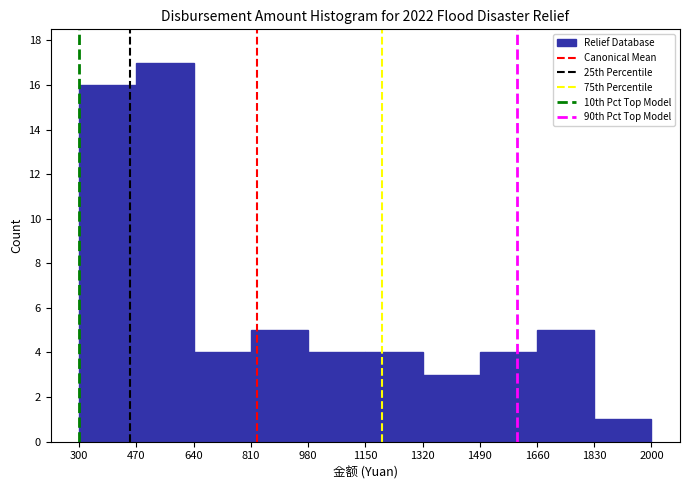

Over which range of the x-axis is the bar tallest?

470 to 640